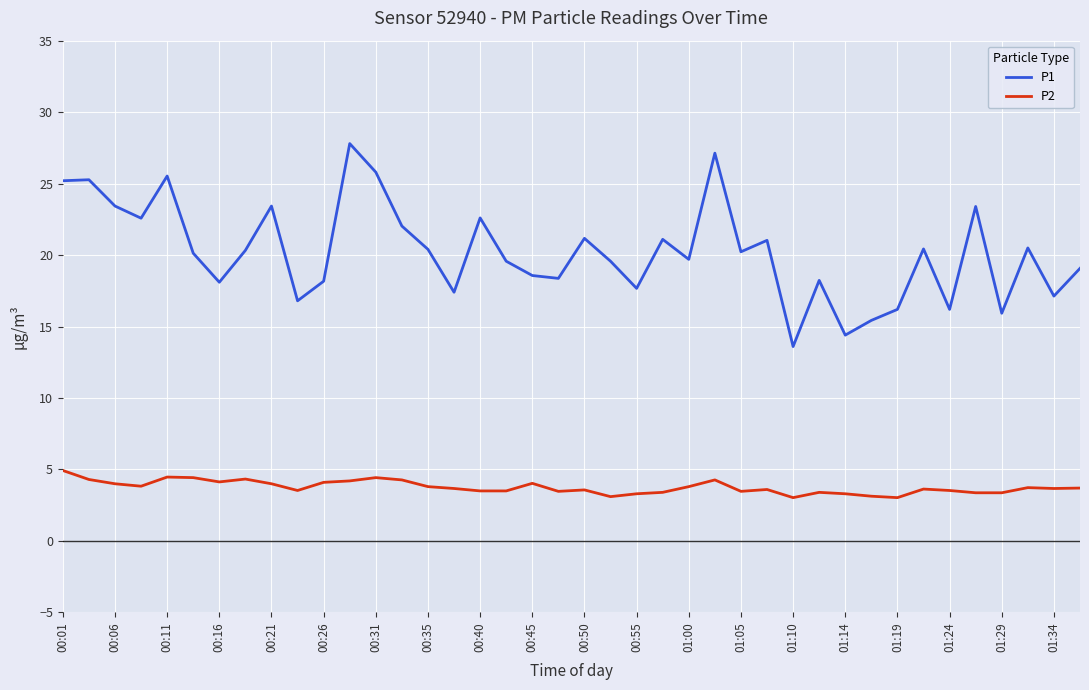

What is the difference between the maximum and minimum values in the P1 series?

14.2